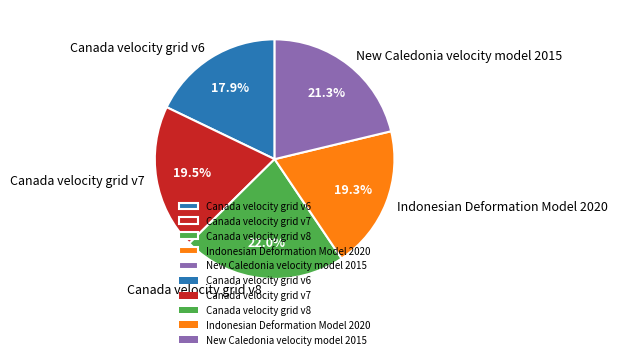

What percentage do Canada velocity grid v6 and Indonesian Deformation Model 2020 together represent?

37.2%